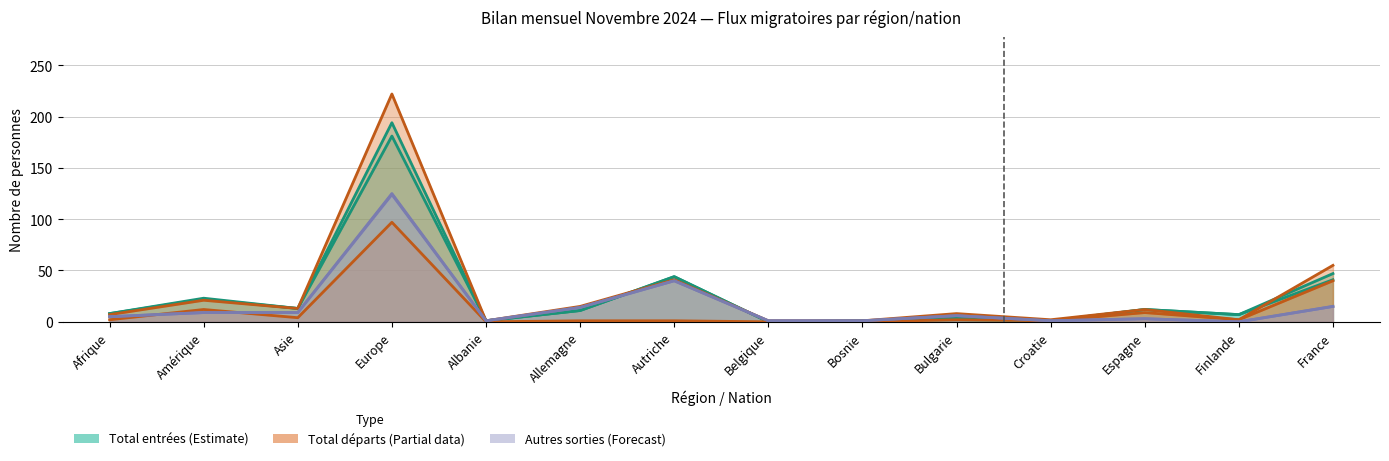

What is the label of the 12th point from the right?

Asie